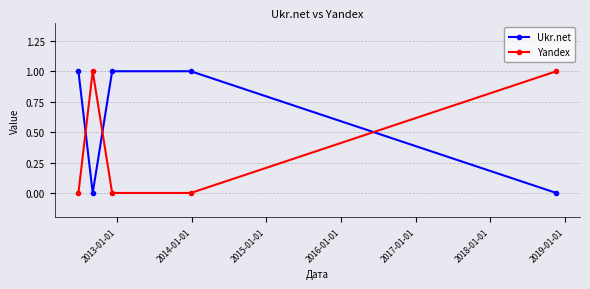

Rank the series by their average value, from highest to lowest.

Ukr.net, Yandex